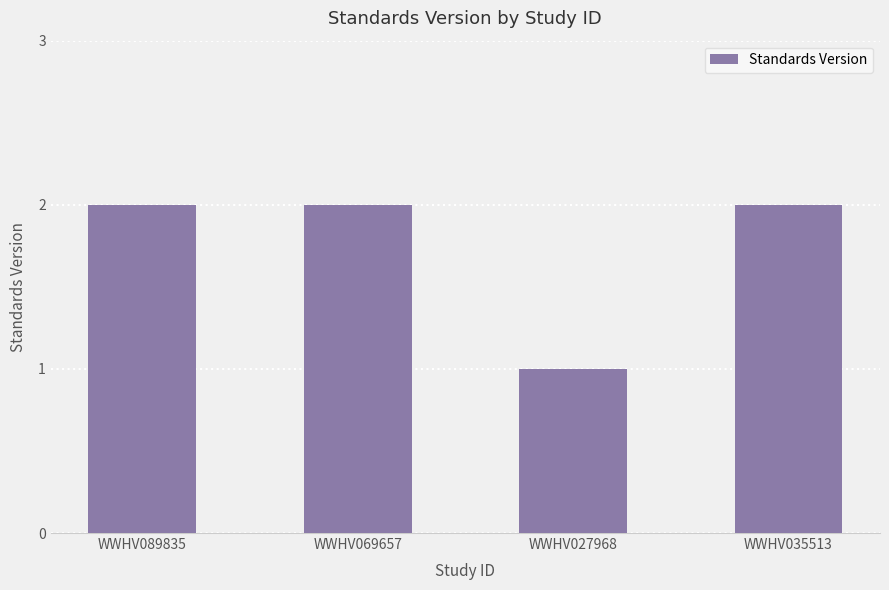

What is the ratio of the value at WWHV027968 to the value at WWHV035513?

0.5